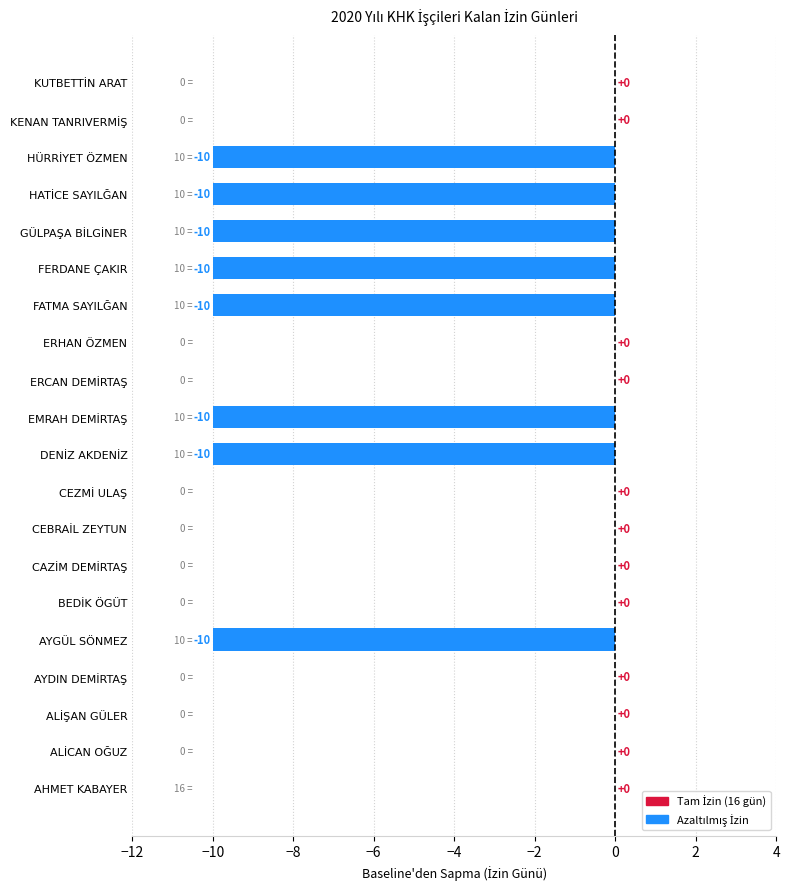

What is the sum of all values?

-80